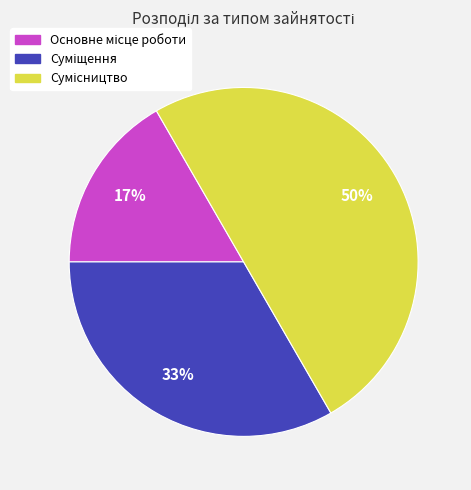

To the nearest percent, what is the difference between the largest and smallest slice percentages?

33%